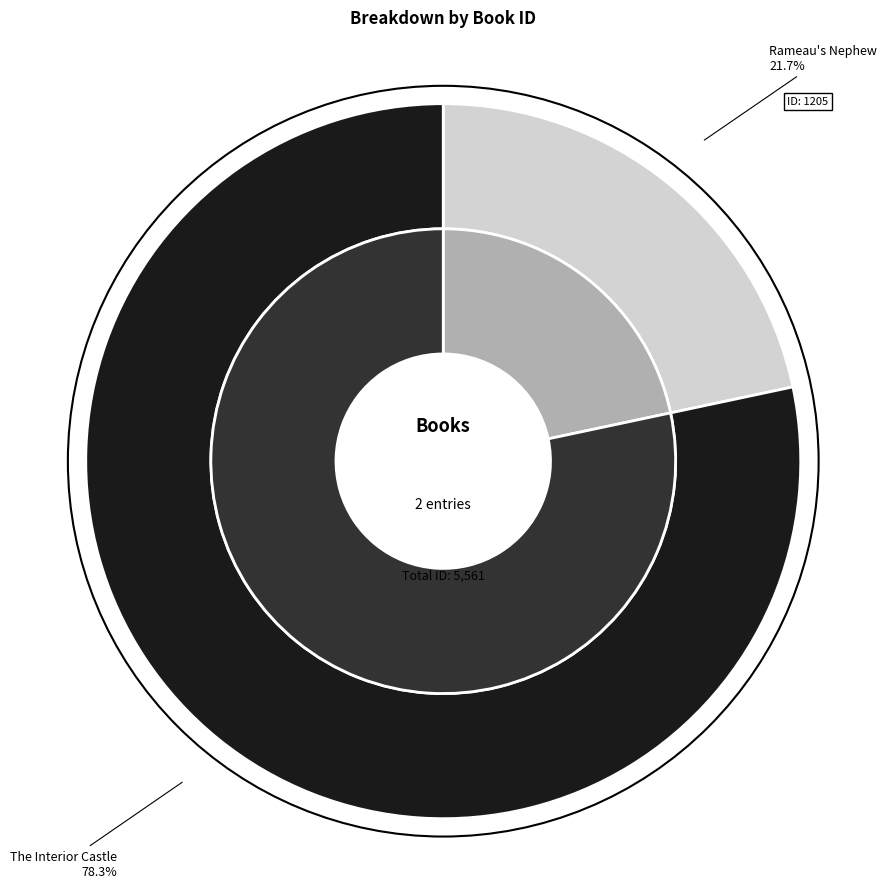

What is the change in value from Rameau's Nephew to The Interior Castle?

+3151